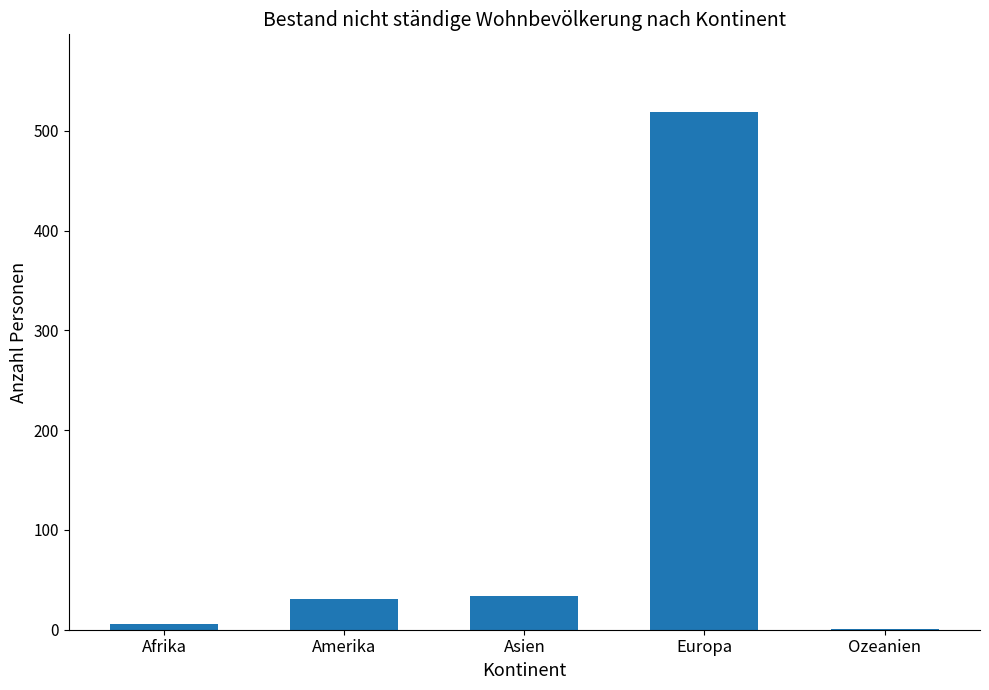

What is the change in value from Afrika to Amerika?

+25